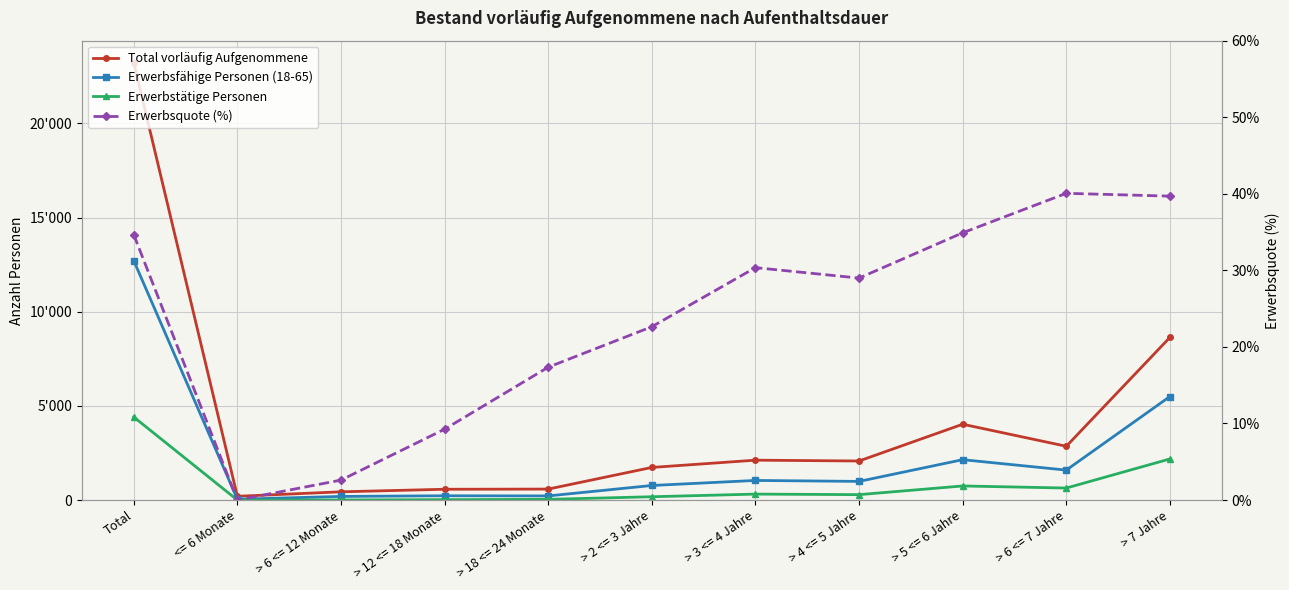

Rank the series at > 18 <= 24 Monate from lowest to highest value.

Erwerbsquote (%), Erwerbstätige Personen, Erwerbsfähige Personen (18-65), Total vorläufig Aufgenommene